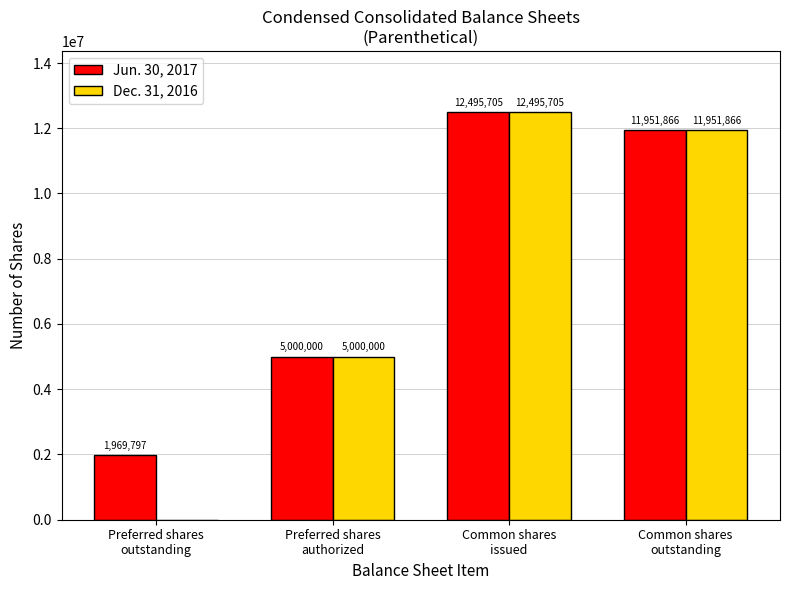

How many data points does each series have?

4